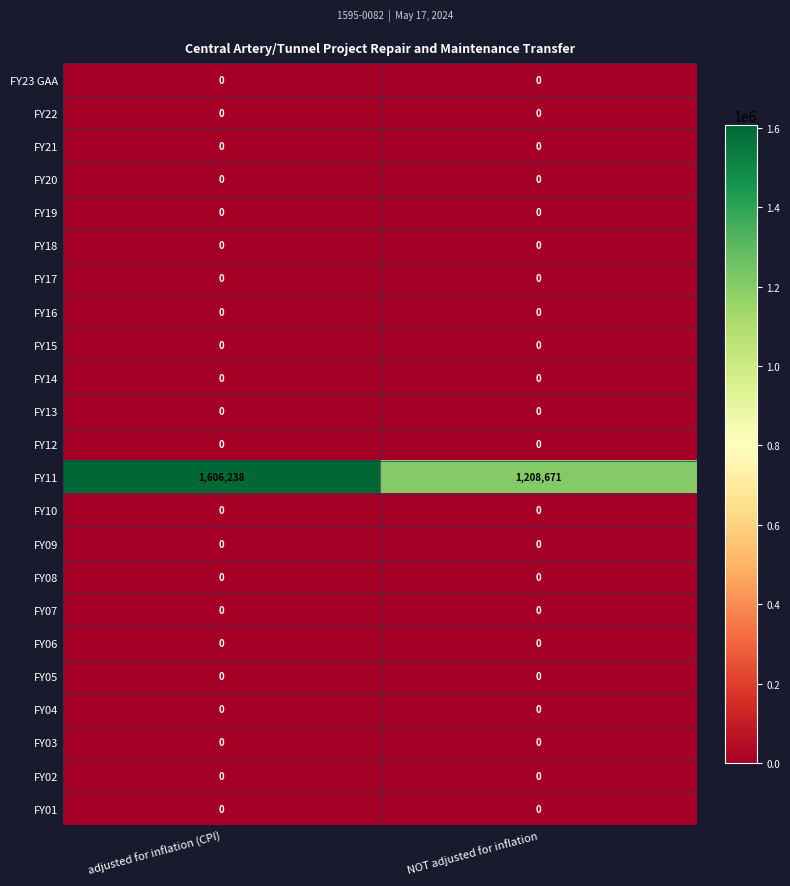

The value of FY22 at NOT adjusted for inflation is 0. True or false?

True